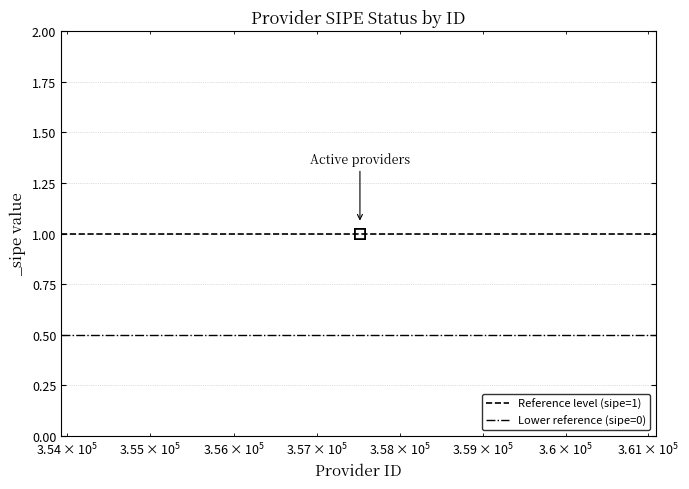

Reading right to left, what are all the values shown in this chart?

Reference level (sipe=1): 1.0	1.0
Lower reference (sipe=0): 0.5	0.5